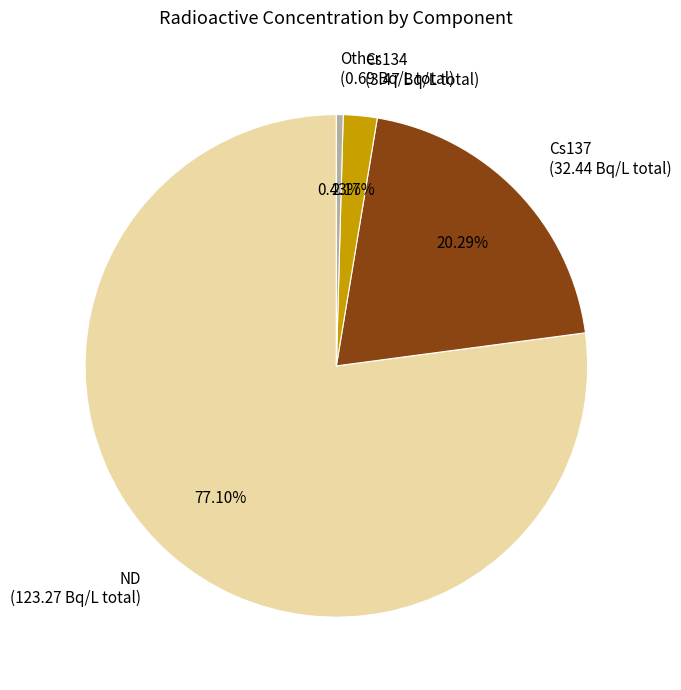

Between Cs134 and ND, which is larger?

ND